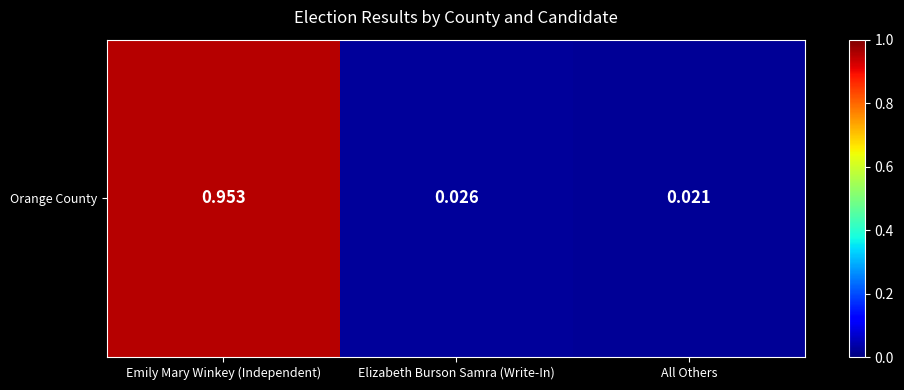

Between Emily Mary Winkey (Independent) and Elizabeth Burson Samra (Write-In), which is larger?

Emily Mary Winkey (Independent)